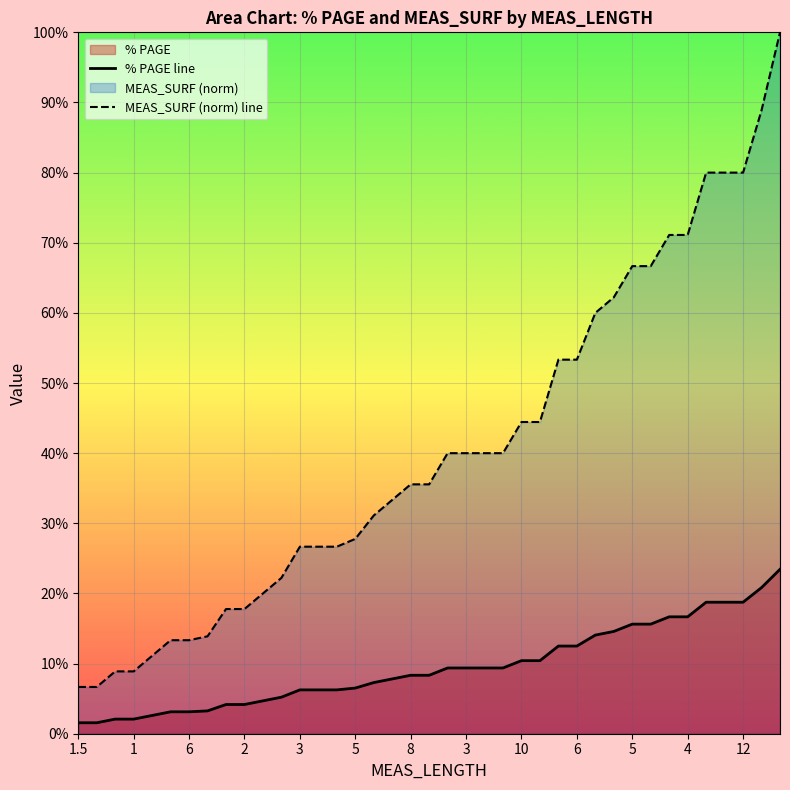

True or false: MEAS_SURF (norm) line and % PAGE line cross at least once.

False